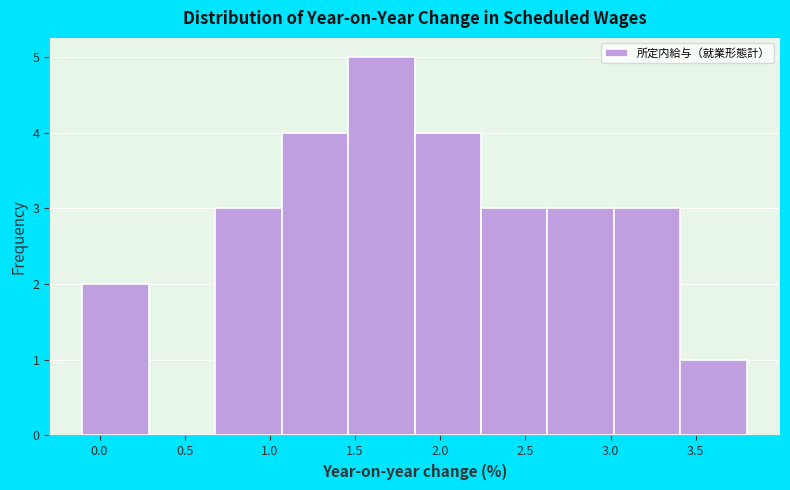

How tall is the bar that spans 3.02 to 3.41 on the x-axis? Neither the bar edges nor the heights are printed on the chart, so give them approximately, as read against the axes.

3